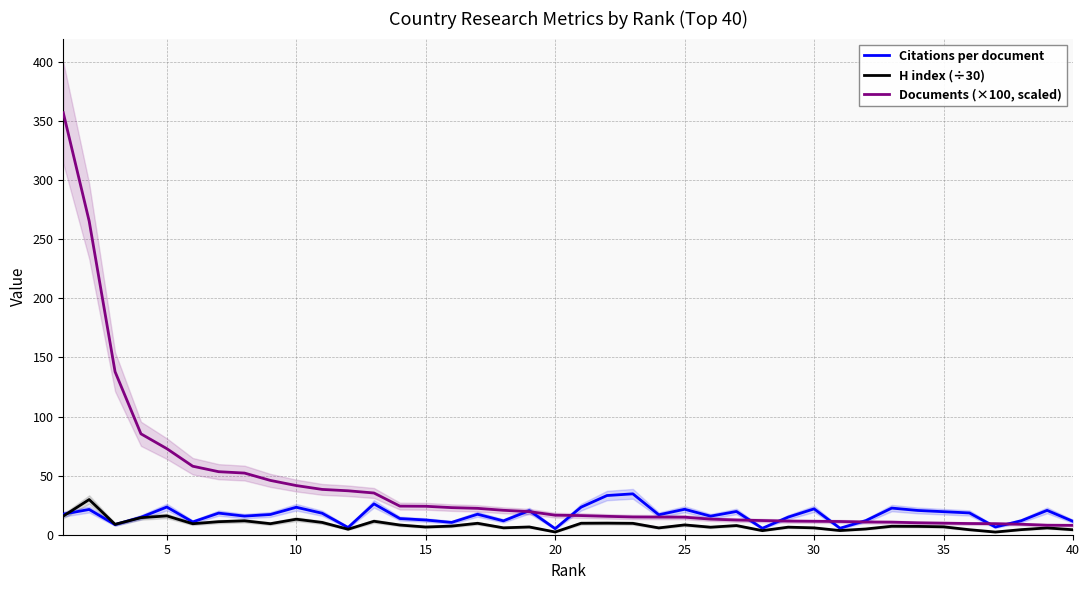

What is the difference between the second highest and minimum values in the Citations per document series?

28.0